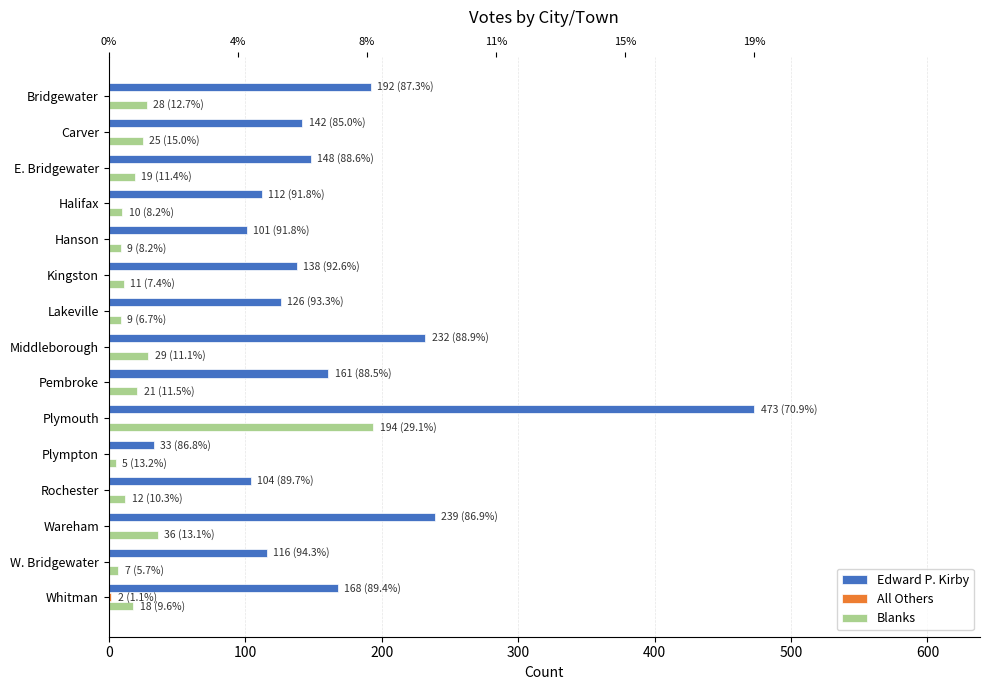

What is the greatest value displayed?

473